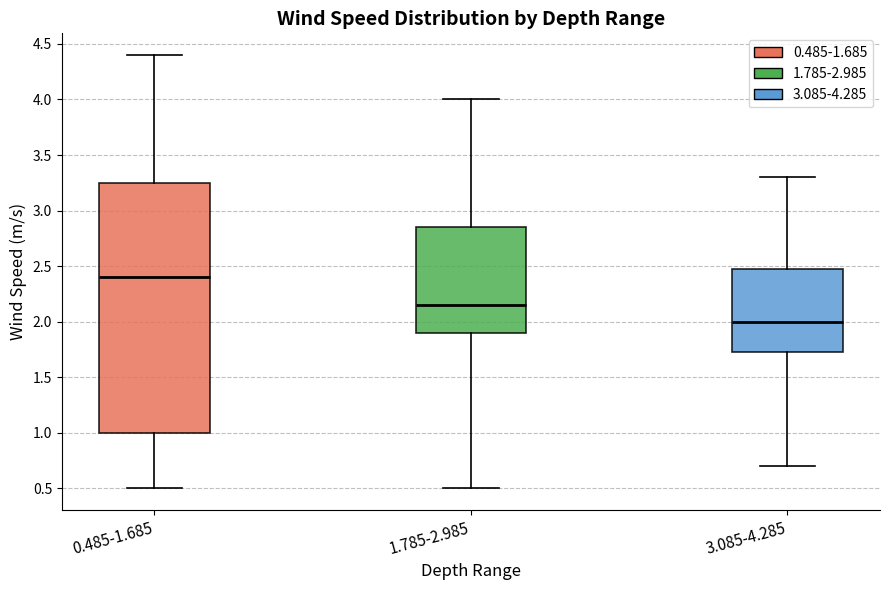

Comparing the boxes themselves (not the whiskers), which one is the tallest?

0.485-1.685